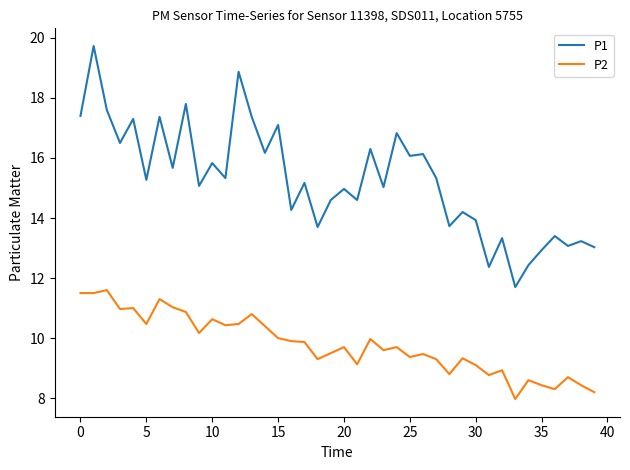

True or false: P2 and P1 intersect in this chart.

False